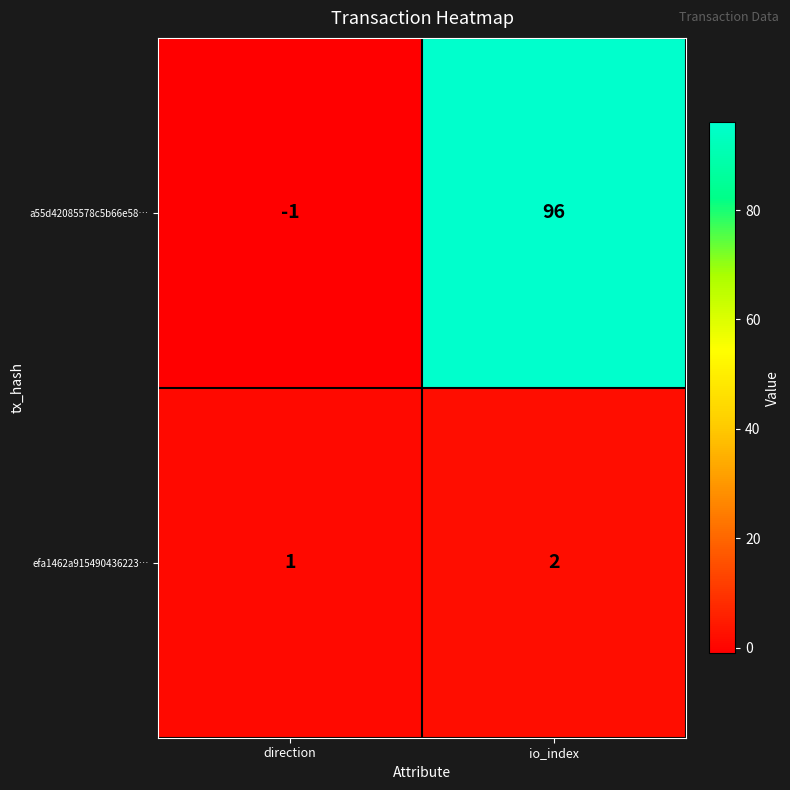

What is the sum of the a55d42085578c5b66e58… values at io_index and direction?

95